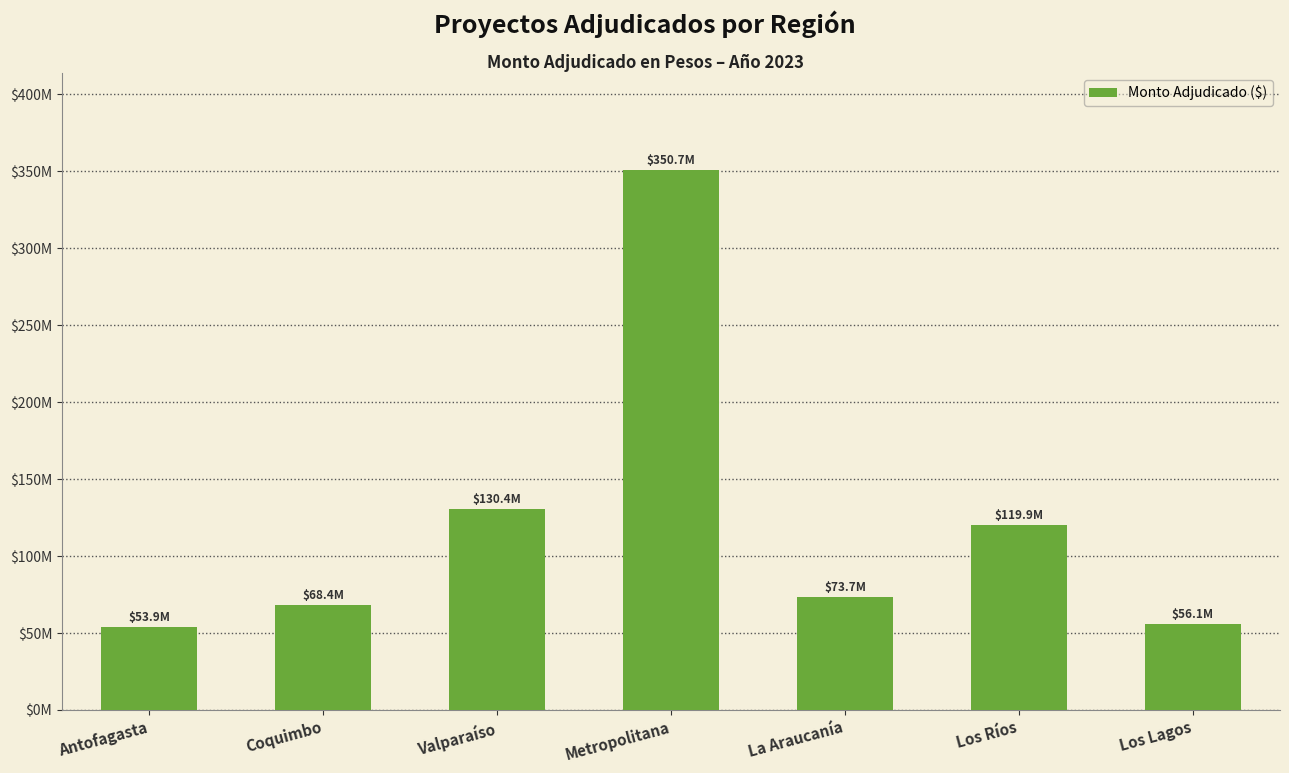

What is the label of the 7th bar from the right?

Antofagasta